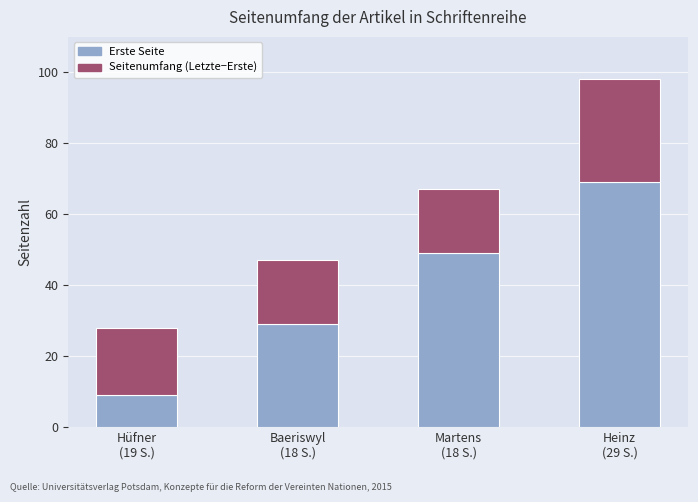

What is the maximum value for Erste Seite?

69